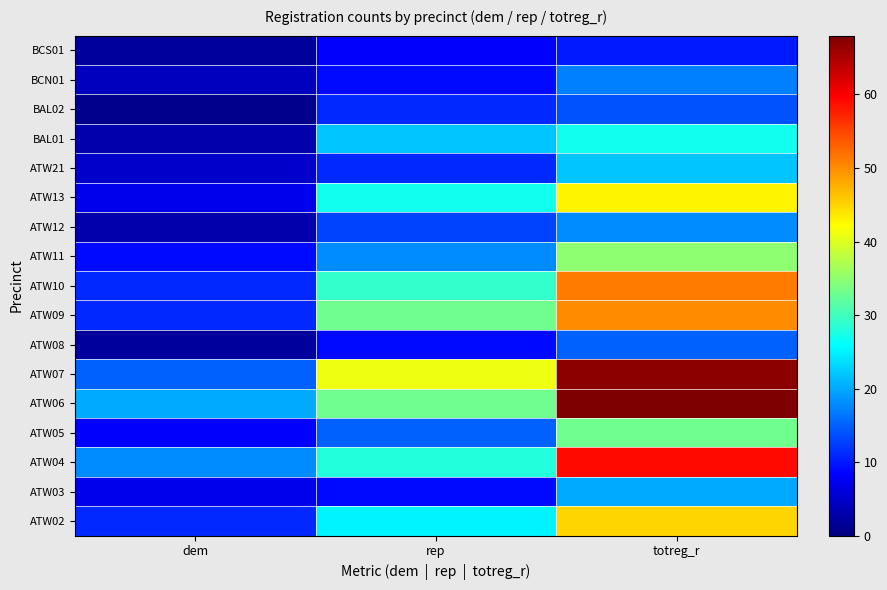

Which has a higher value, totreg_r or dem?

totreg_r